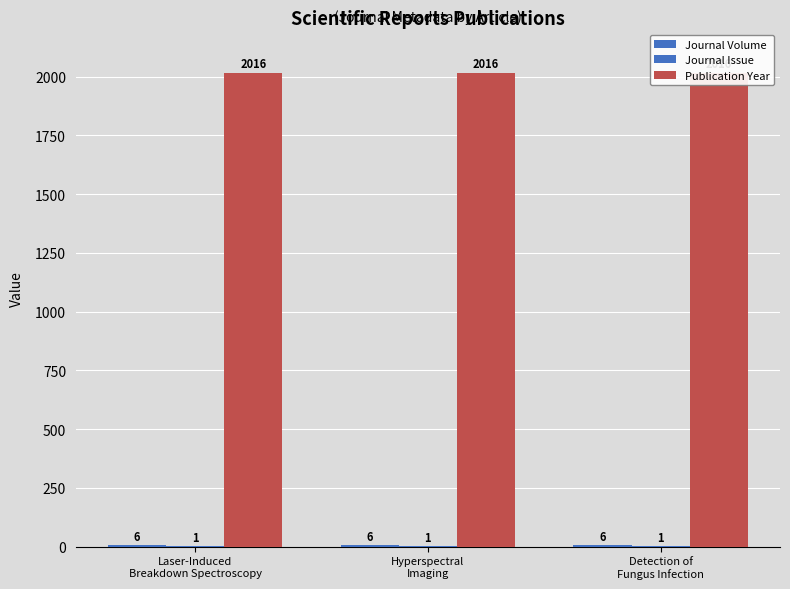

What is the label of the 3rd bar from the right?

Laser-Induced
Breakdown Spectroscopy